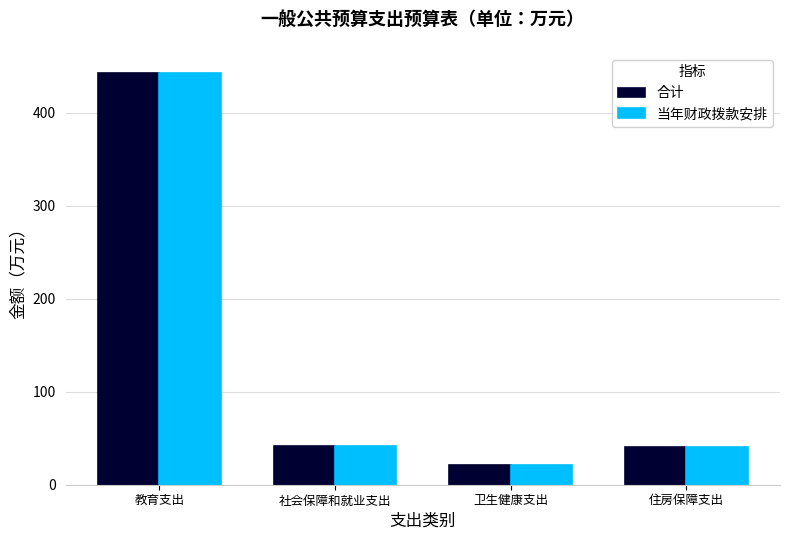

What is the value of the 合计 bar at the 3rd from the left?

20.8